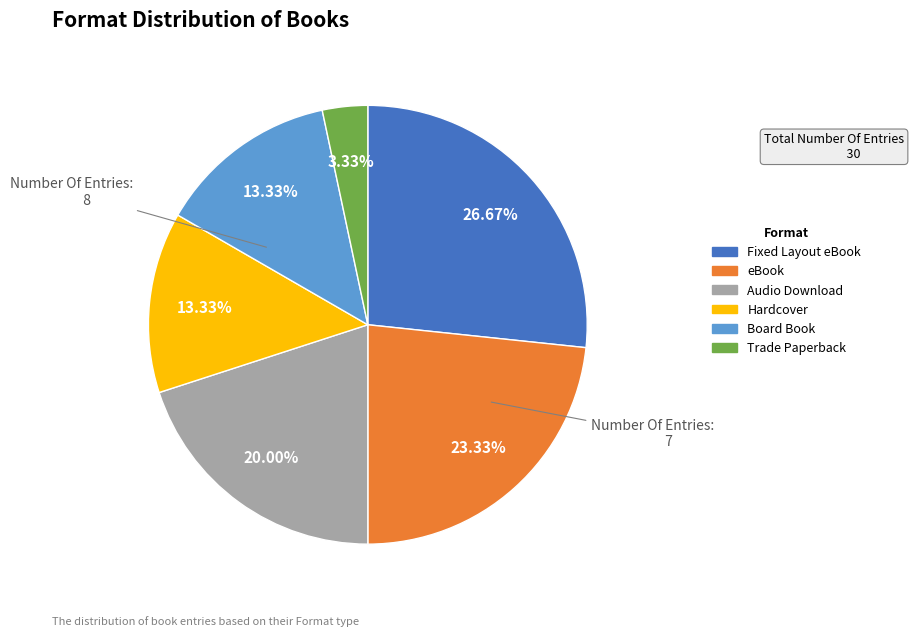

Count the number of slices in the pie.

6